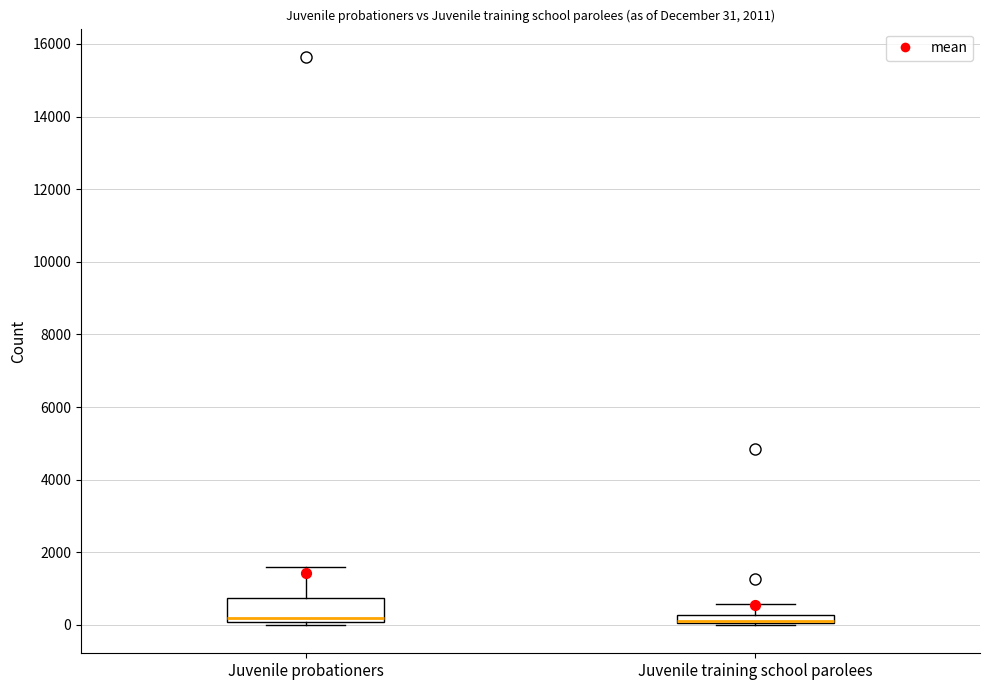

Comparing the boxes themselves (not the whiskers), which one is the tallest?

Juvenile probationers